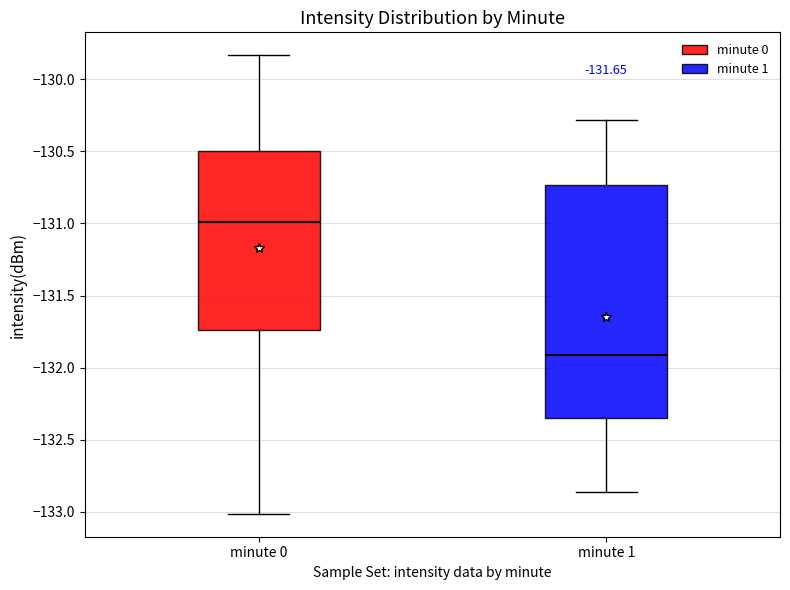

Which box has the lowest median line?

minute 1